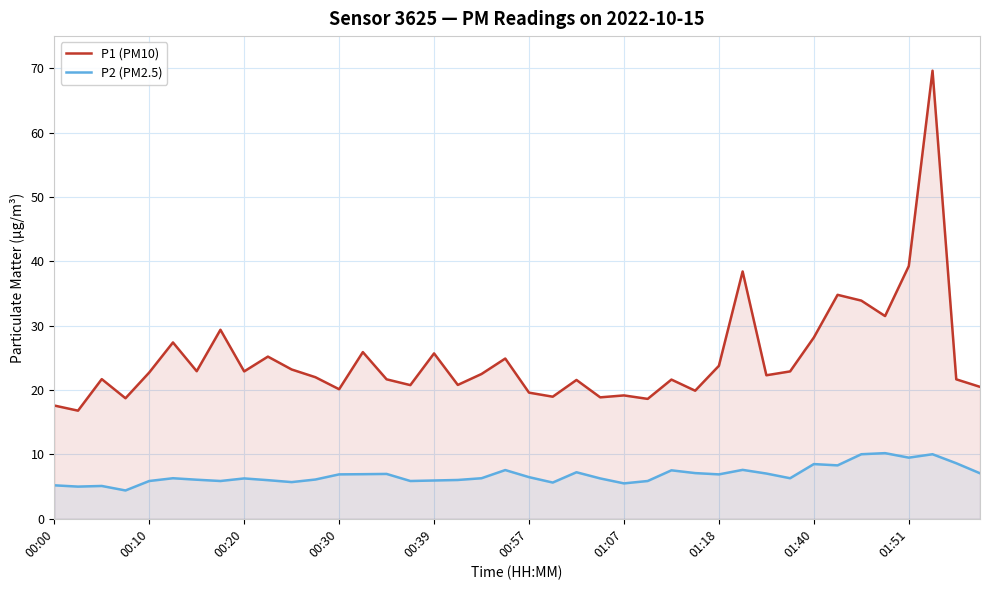

True or false: P2 (PM2.5) and P1 (PM10) cross at least once.

False